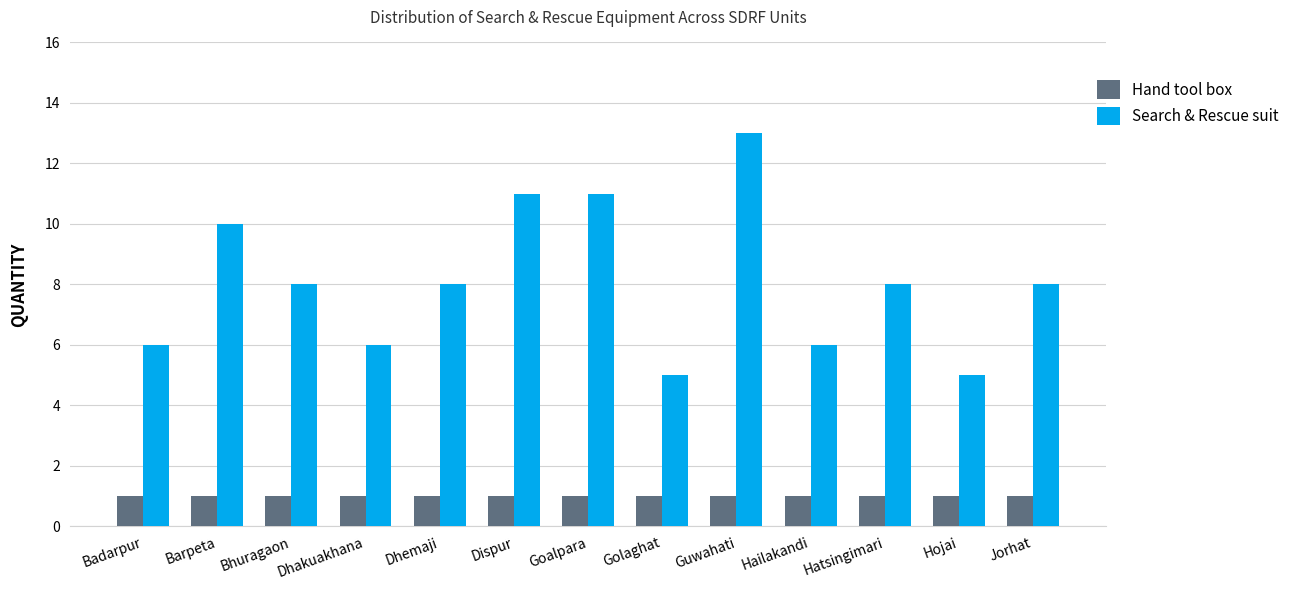

Which category has the highest value in the Search & Rescue suit series?

Guwahati